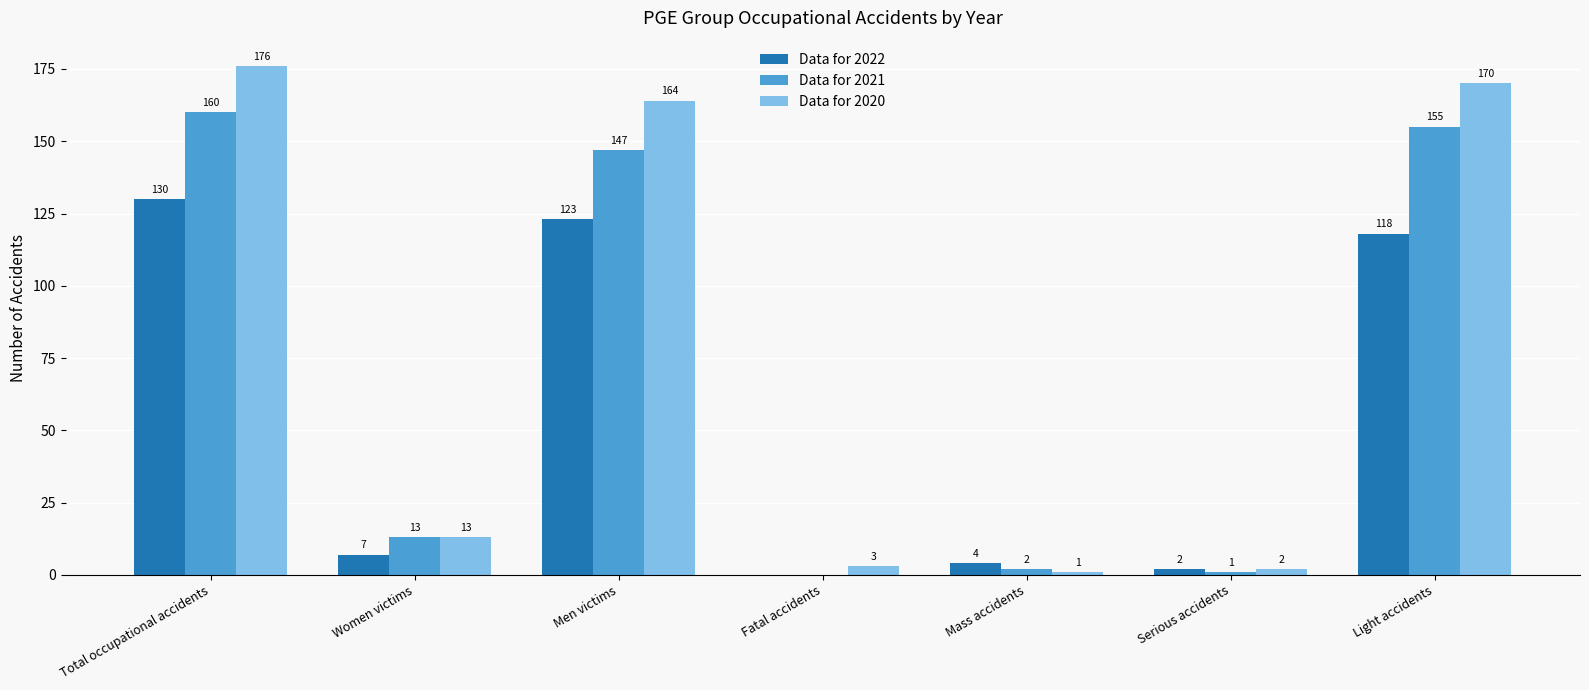

Reading left to right, what are all the values shown in this chart?

Data for 2022: Total occupational accidents=130	Women victims=7	Men victims=123	Fatal accidents=0	Mass accidents=4	Serious accidents=2	Light accidents=118
Data for 2021: Total occupational accidents=160	Women victims=13	Men victims=147	Fatal accidents=0	Mass accidents=2	Serious accidents=1	Light accidents=155
Data for 2020: Total occupational accidents=176	Women victims=13	Men victims=164	Fatal accidents=3	Mass accidents=1	Serious accidents=2	Light accidents=170